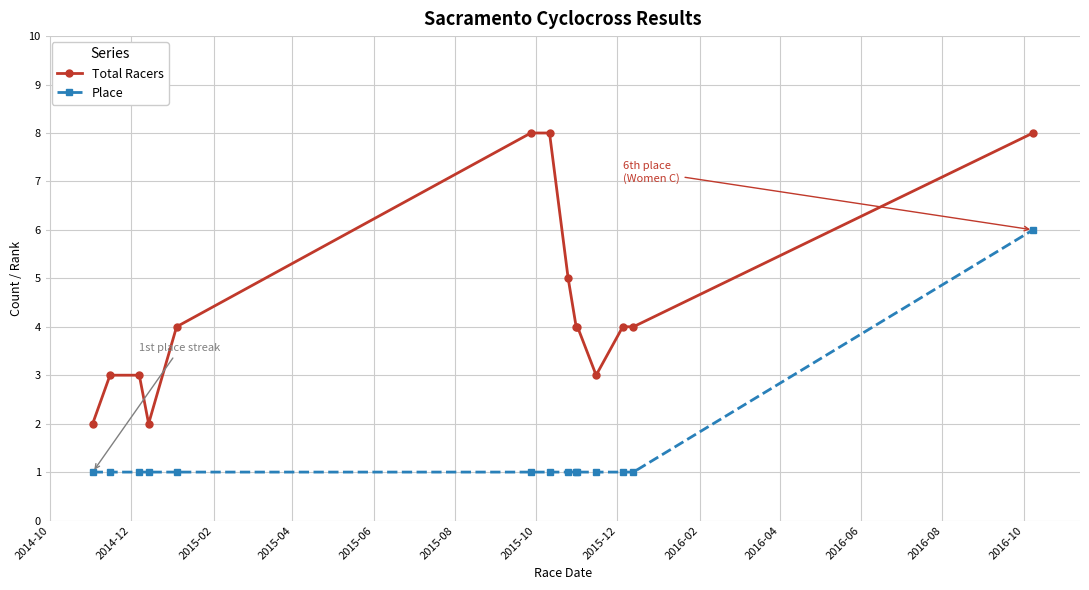

How many lines are shown in the chart?

2